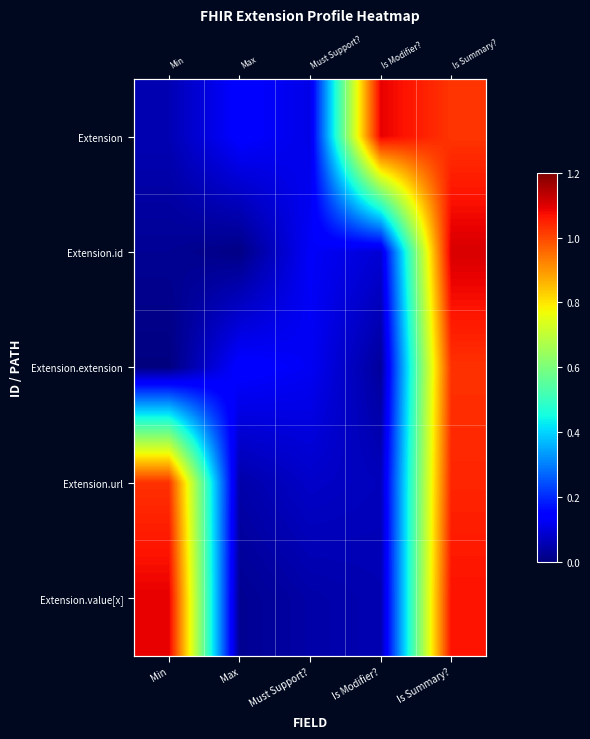

Is the value of Extension.url at Min greater than the value of Extension.extension at Is Summary??

Yes